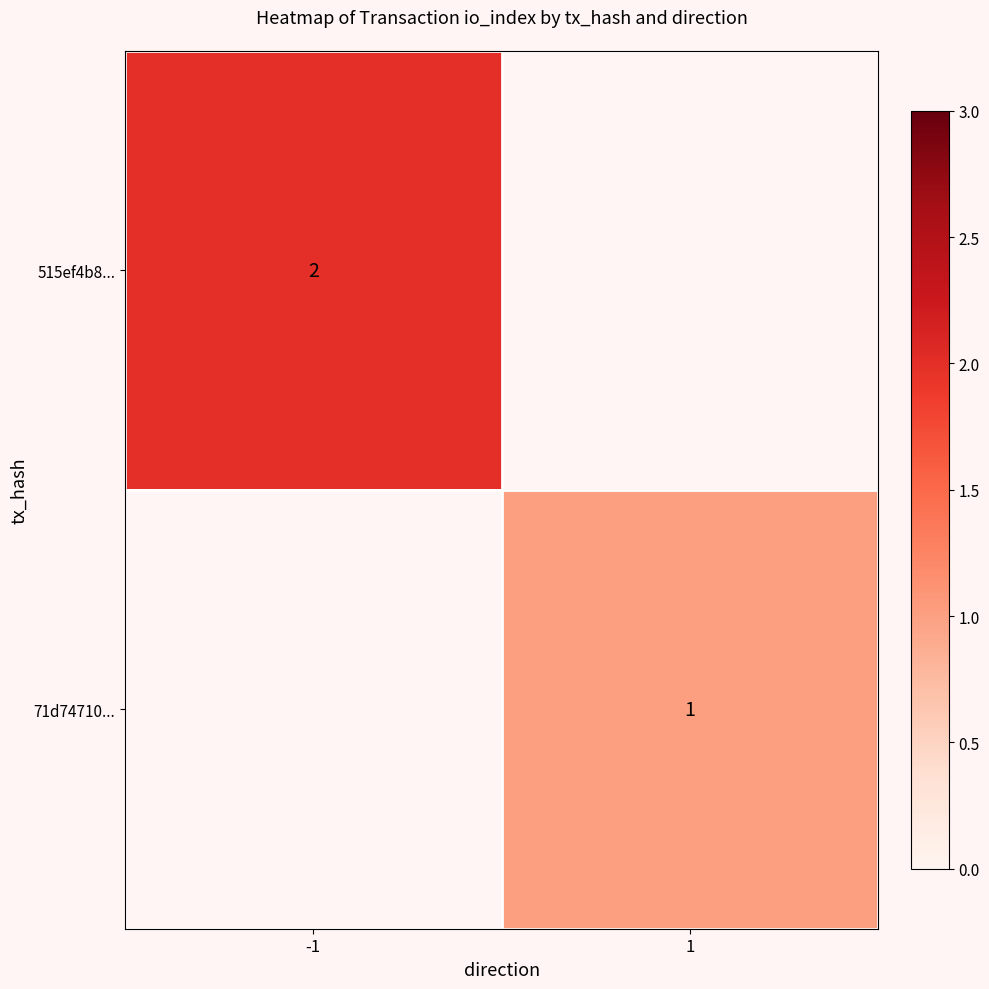

True or false: 515ef4b8... has a value of 1 at -1.

False